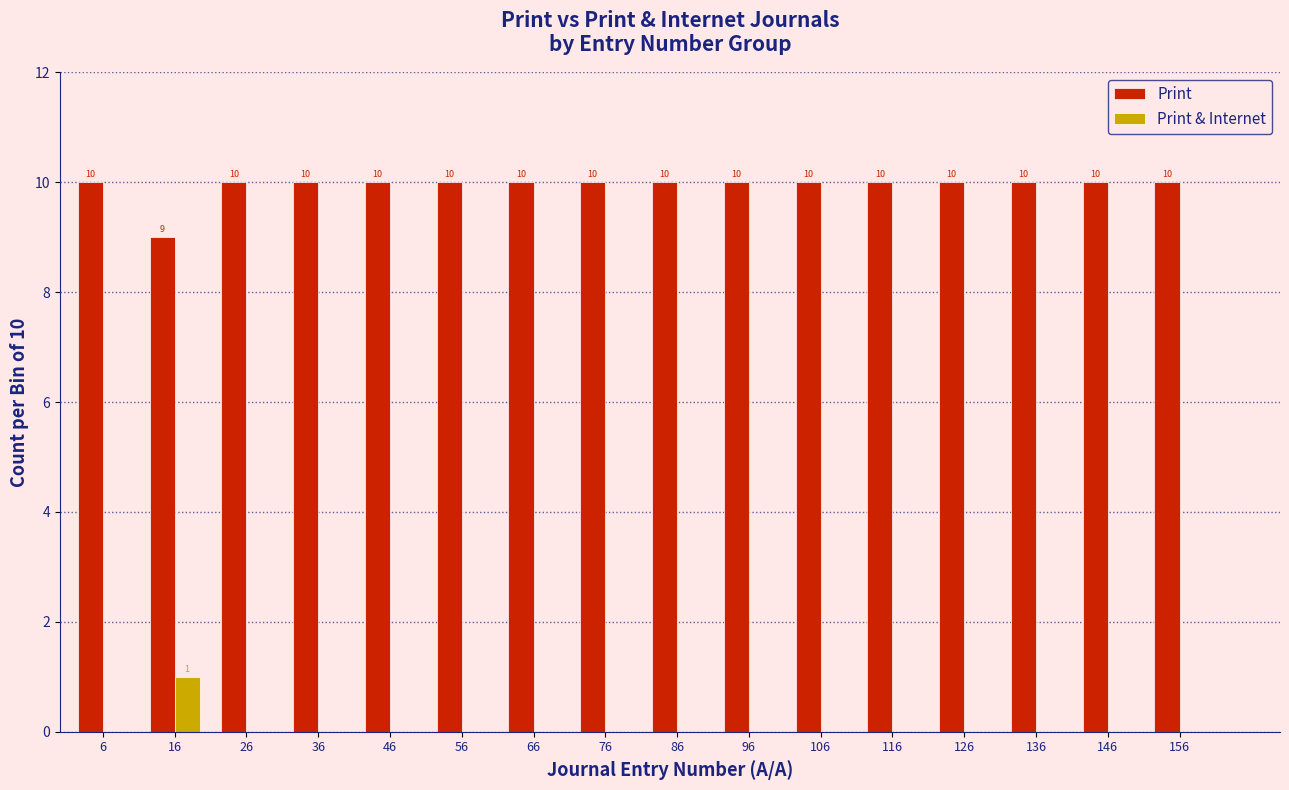

Reading left to right, extract all data points from this chart.

Print: 6=10	16=9	26=10	36=10	46=10	56=10	66=10	76=10	86=10	96=10	106=10	116=10	126=10	136=10	146=10	156=10
Print & Internet: 6=0	16=1	26=0	36=0	46=0	56=0	66=0	76=0	86=0	96=0	106=0	116=0	126=0	136=0	146=0	156=0